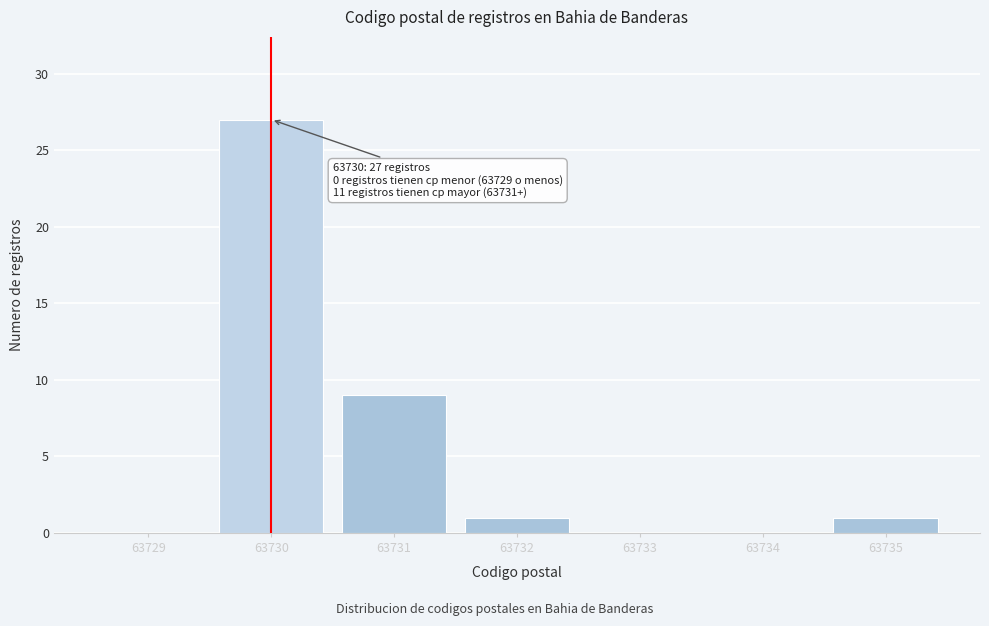

Reading left to right, what are all the values shown in this chart?

63729=0	63730=27	63731=9	63732=1	63733=0	63734=0	63735=1